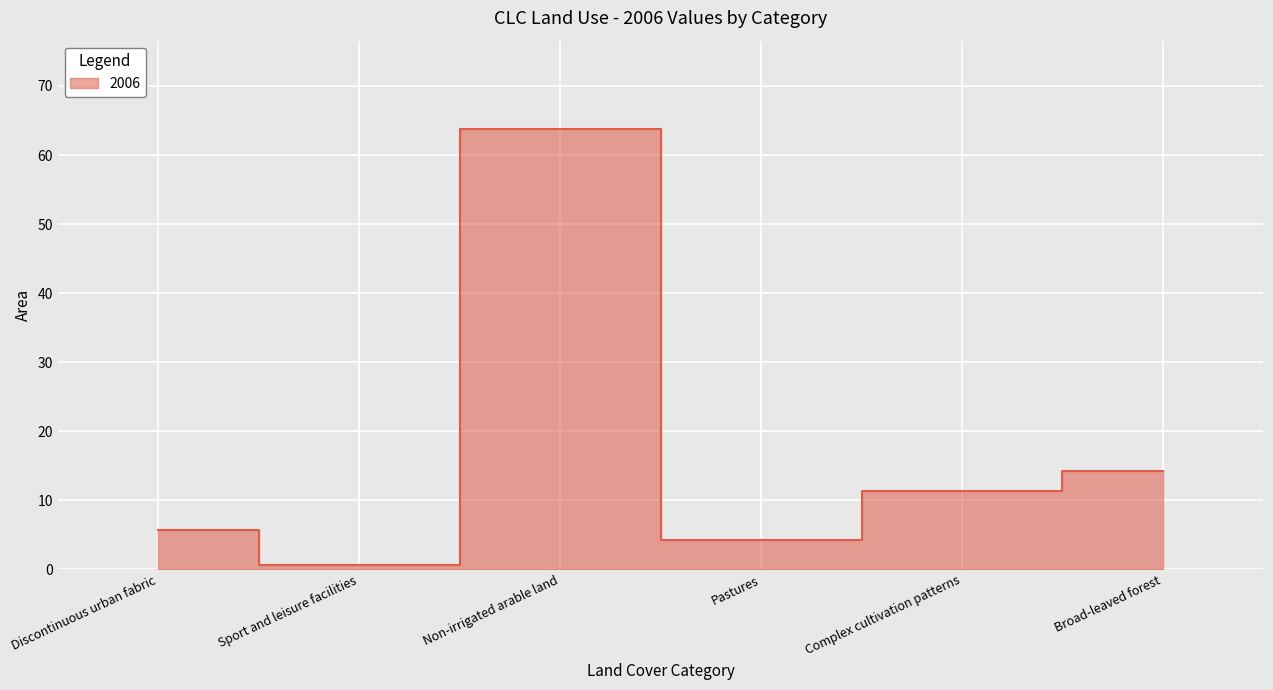

How many points are higher than both their immediate neighbors (excluding endpoints)?

1